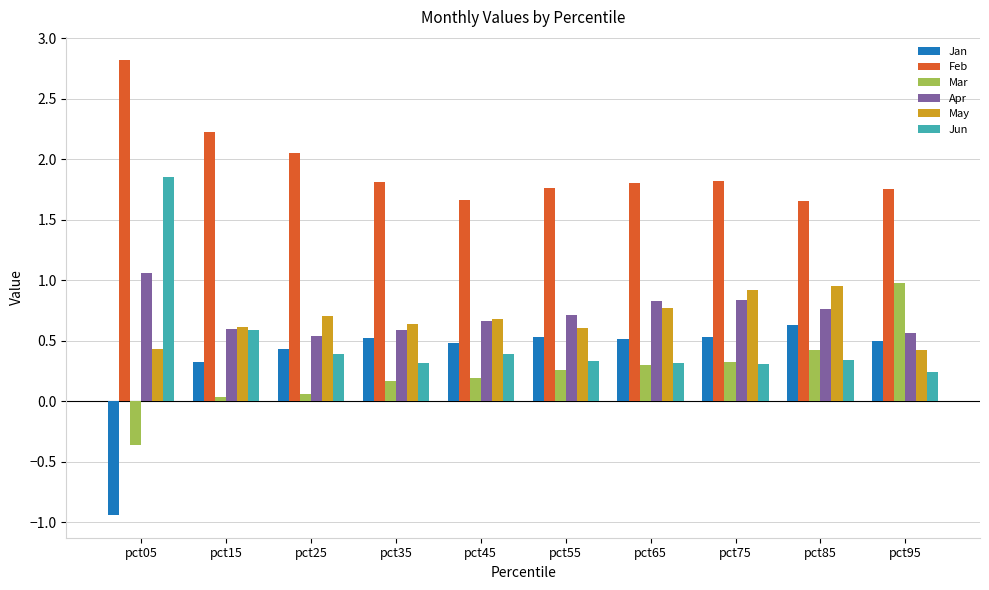

True or false: May has a value of 0.4 at pct95.

True